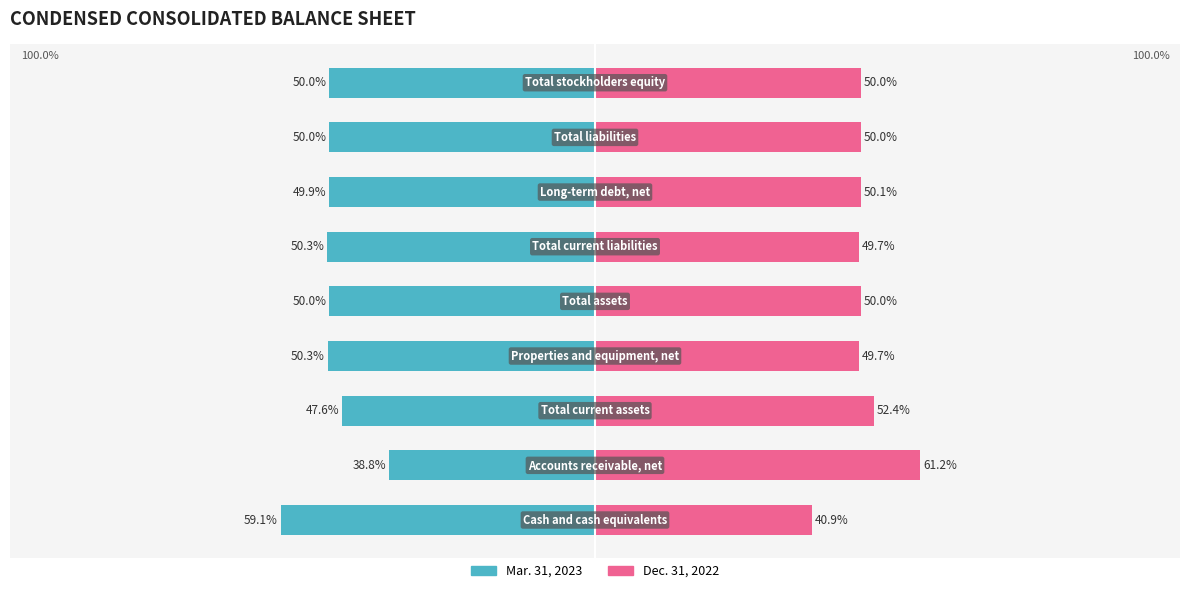

How many values in the Mar. 31, 2023 series exceed -49?

2